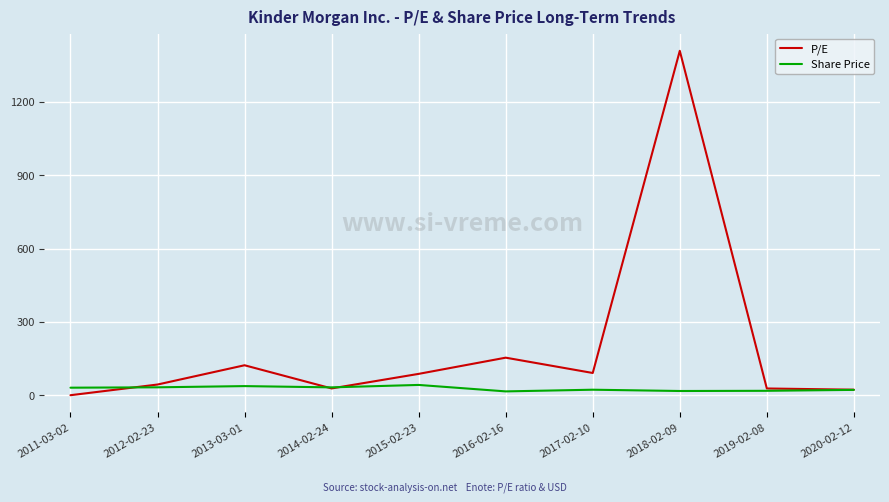

What is the highest value of the Share Price series?

42.0